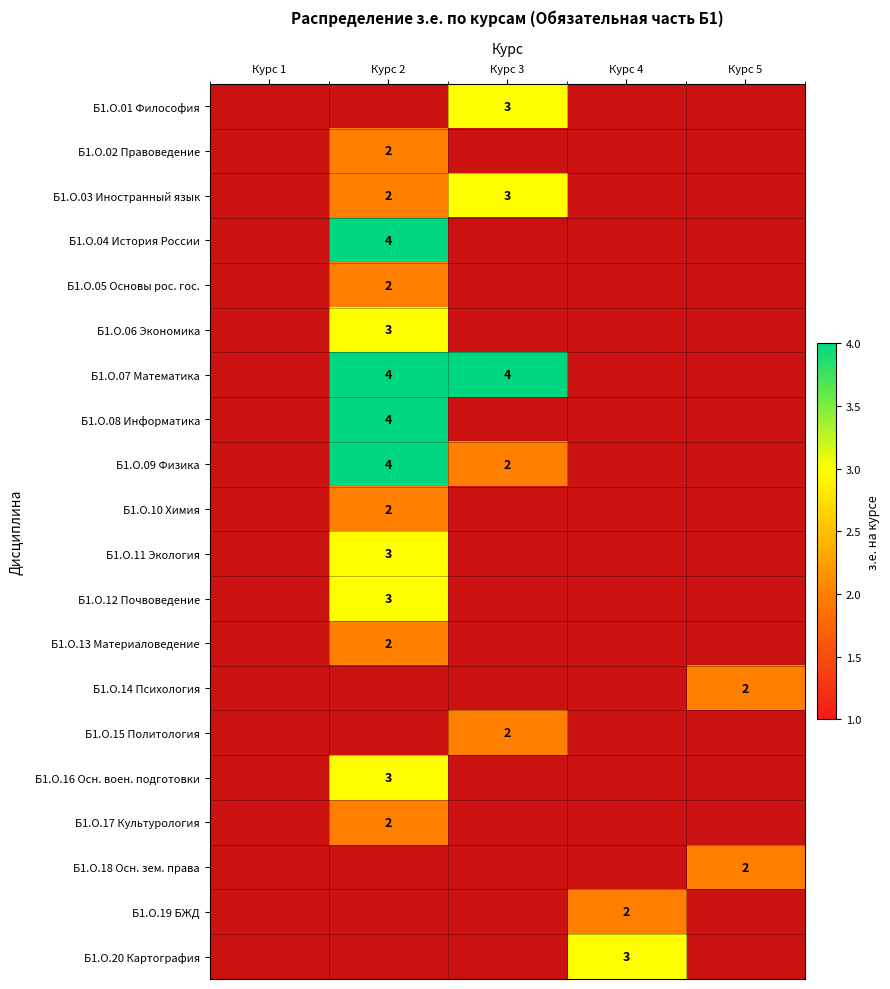

Is it true that Б1.О.07 Математика equals 7 at Курс 3?

False